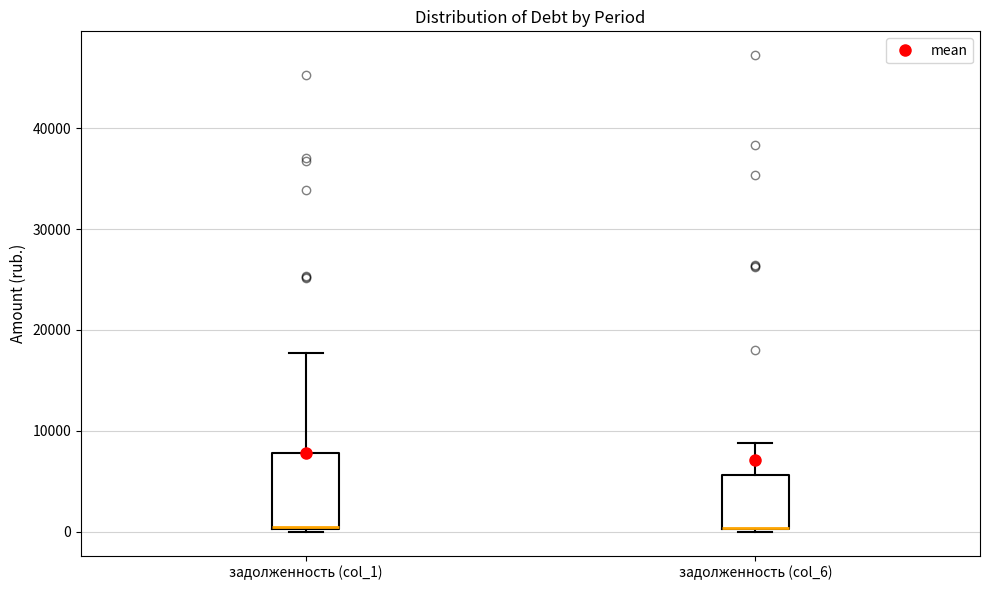

Where is the lower edge of the box for задолженность (col_1) on the y-axis? The values are not printed on the chart, so give them approximately, as read against the axis.

0